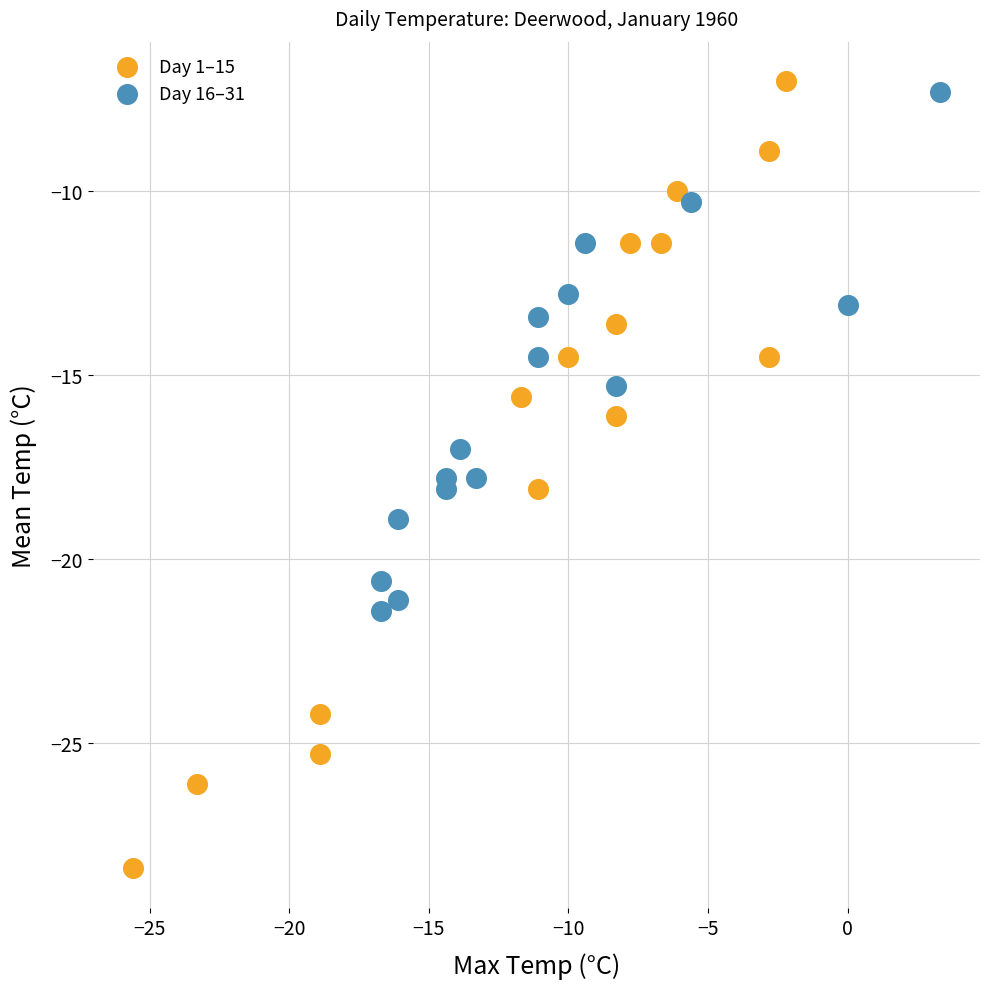

Which series reaches the minimum Y coordinate?

Day 1–15